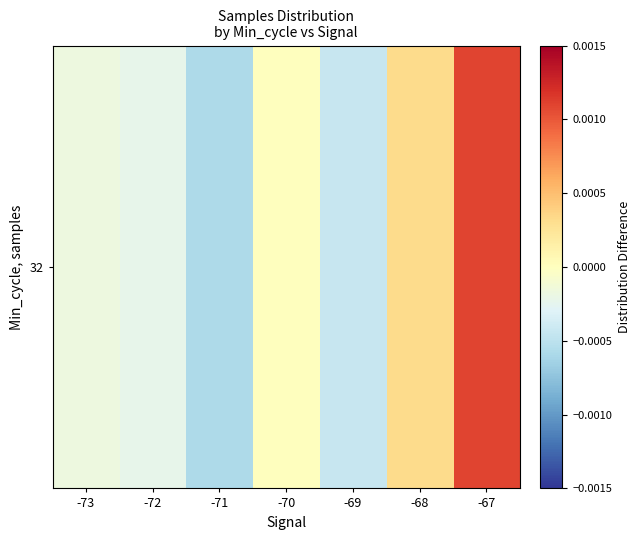

At which category does the chart reach its minimum across all series?

-71